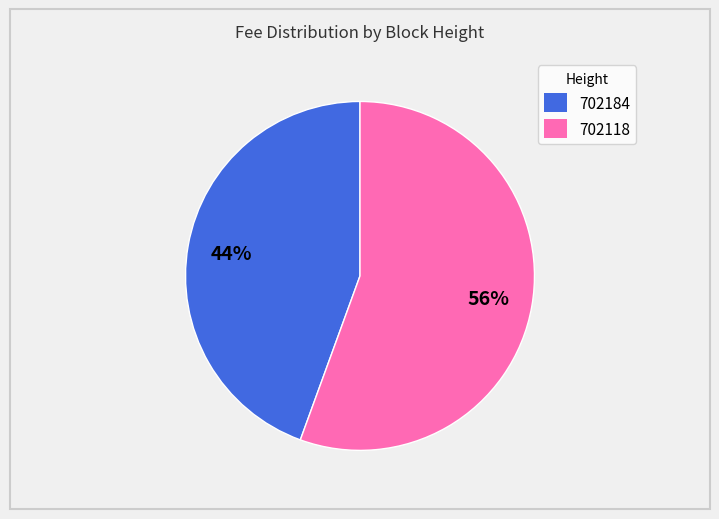

Do 702118 and 702184 together represent more than half of the pie?

Yes